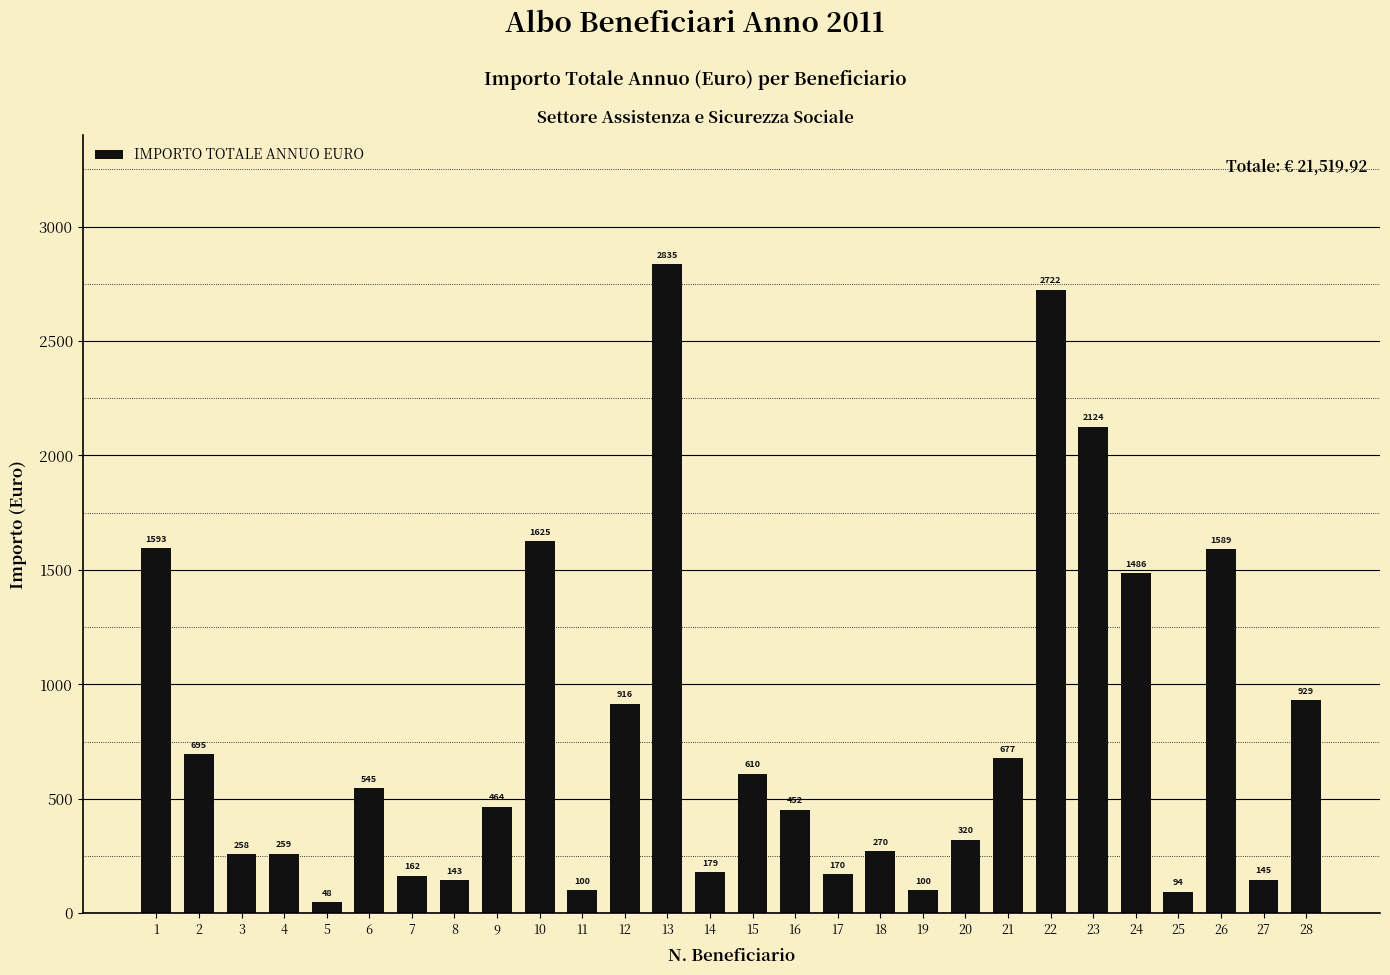

How many series are shown in this chart?

1